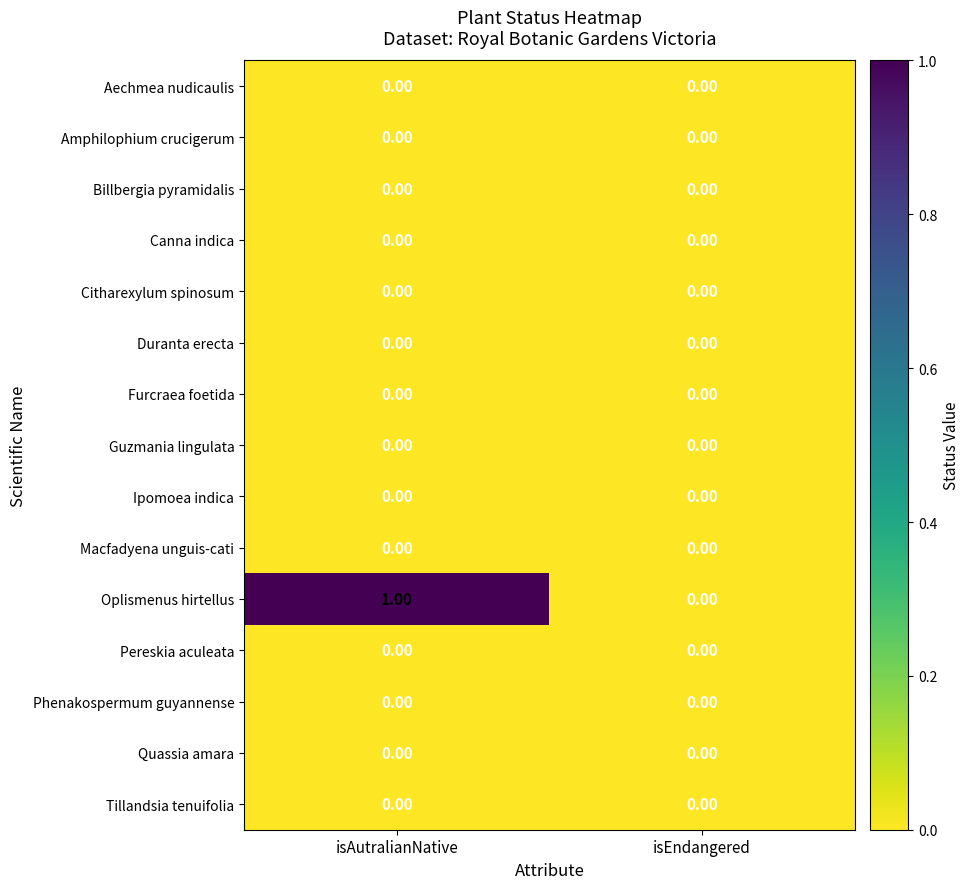

Which category has the highest value across all series?

isAutralianNative